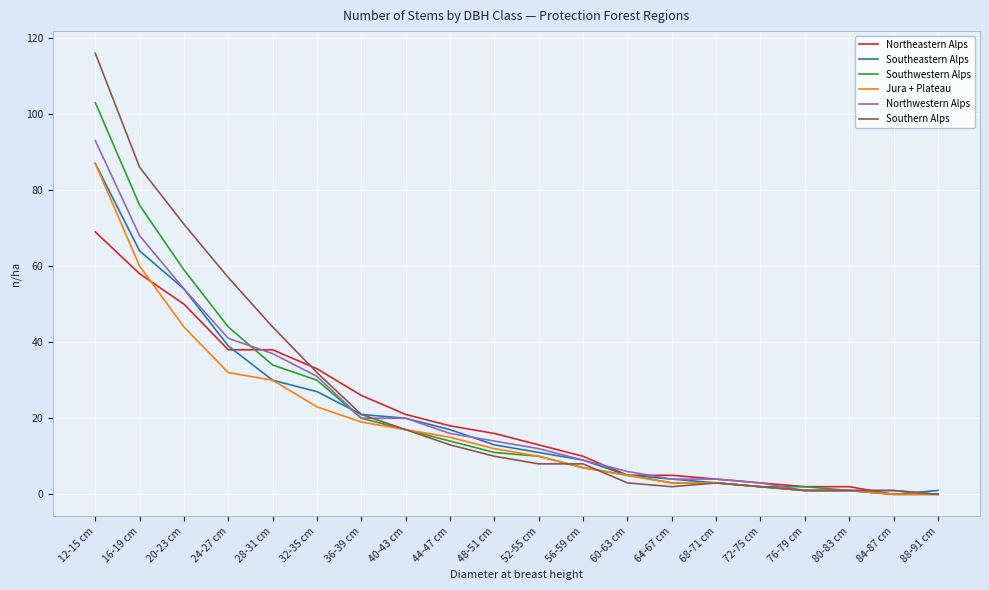

At which category does the chart reach its peak across all series?

12-15 cm